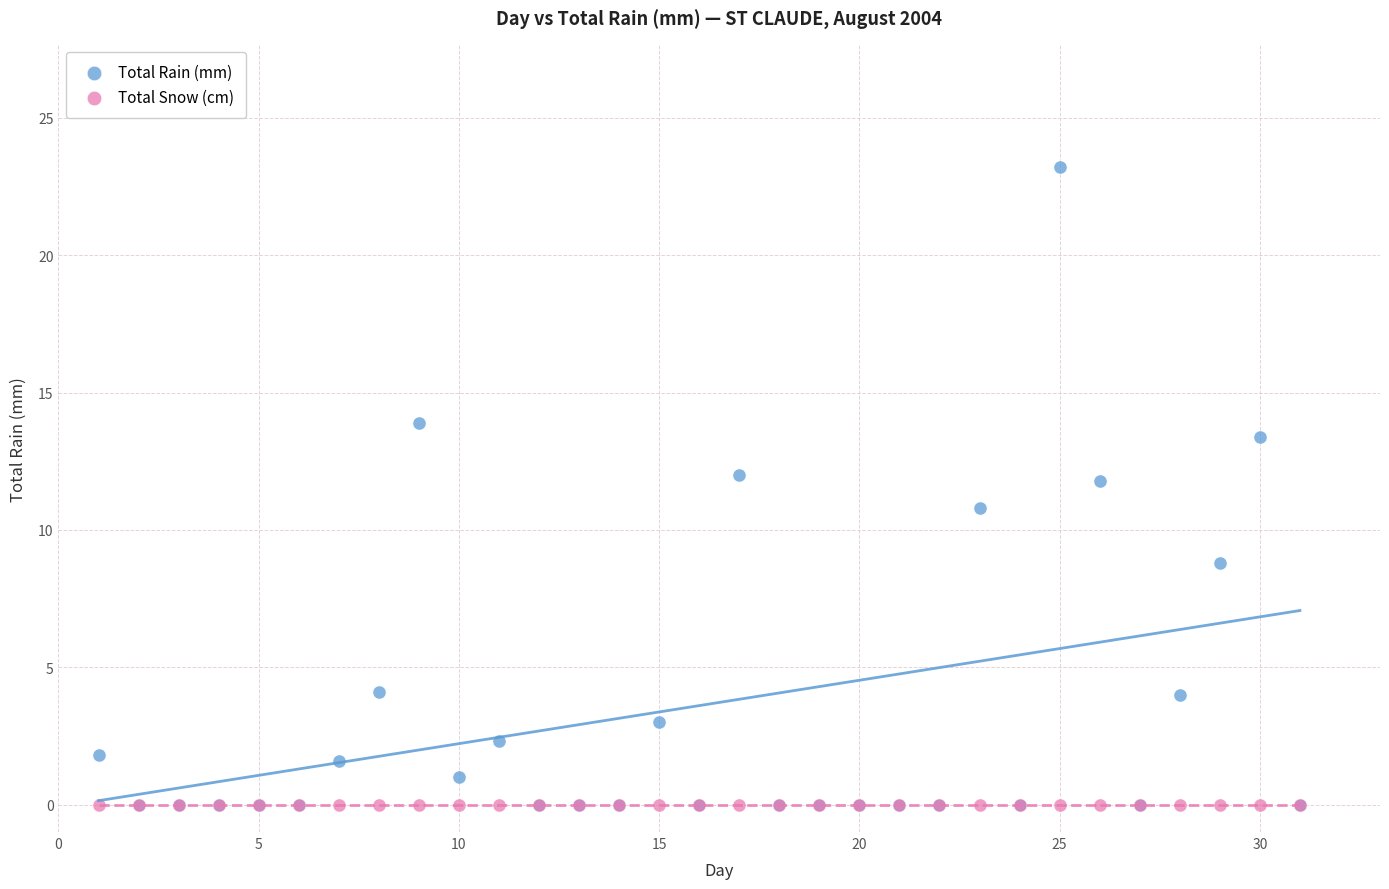

Which series reaches the maximum Y coordinate?

Total Rain (mm)